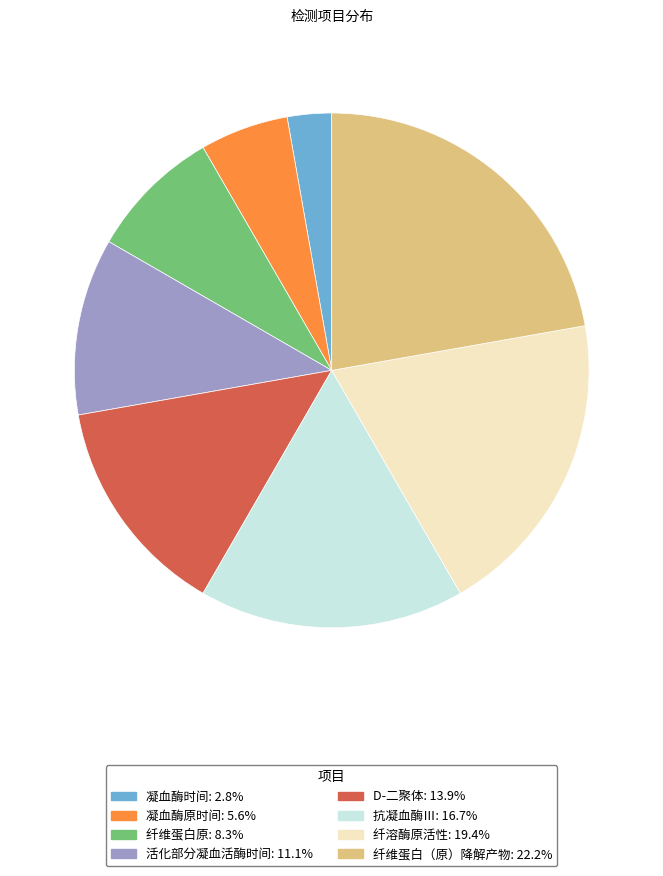

Does 活化部分凝血活酶时间 represent more than half of the total?

No